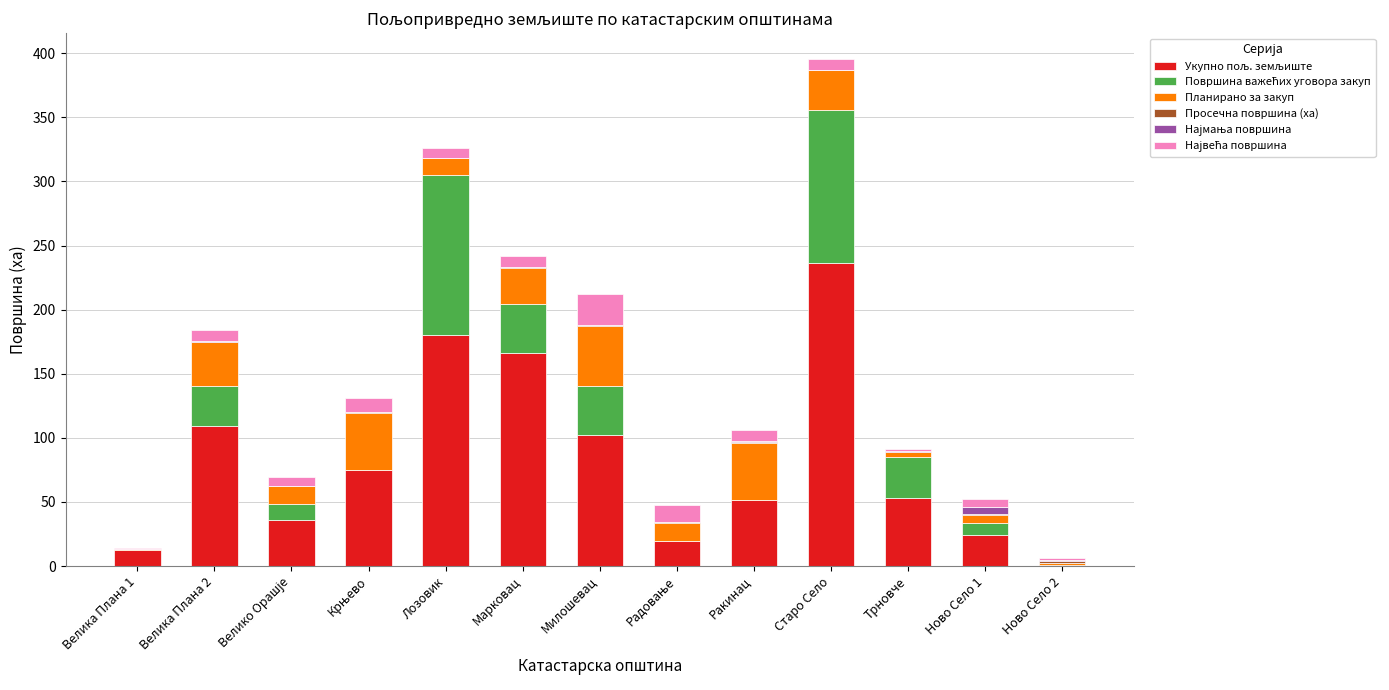

At which category is the sum across all series the highest?

Старо Село